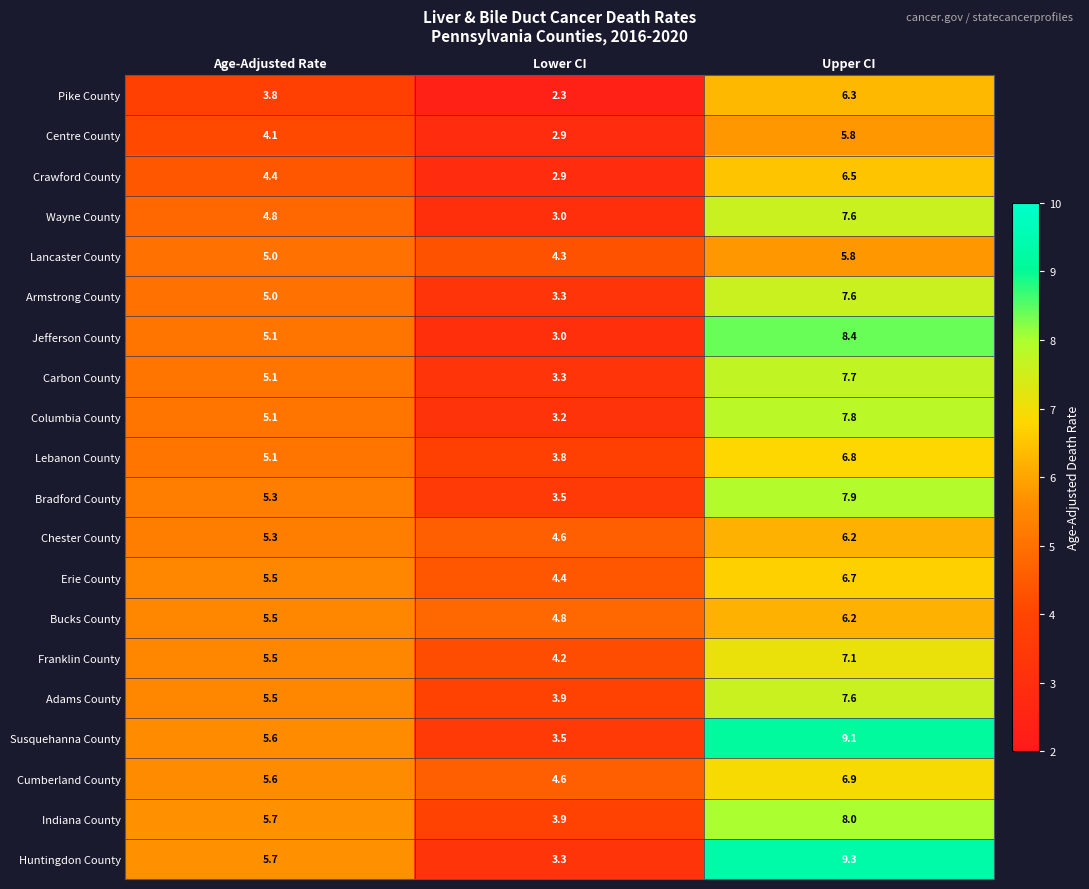

Count the number of data series in this chart.

20